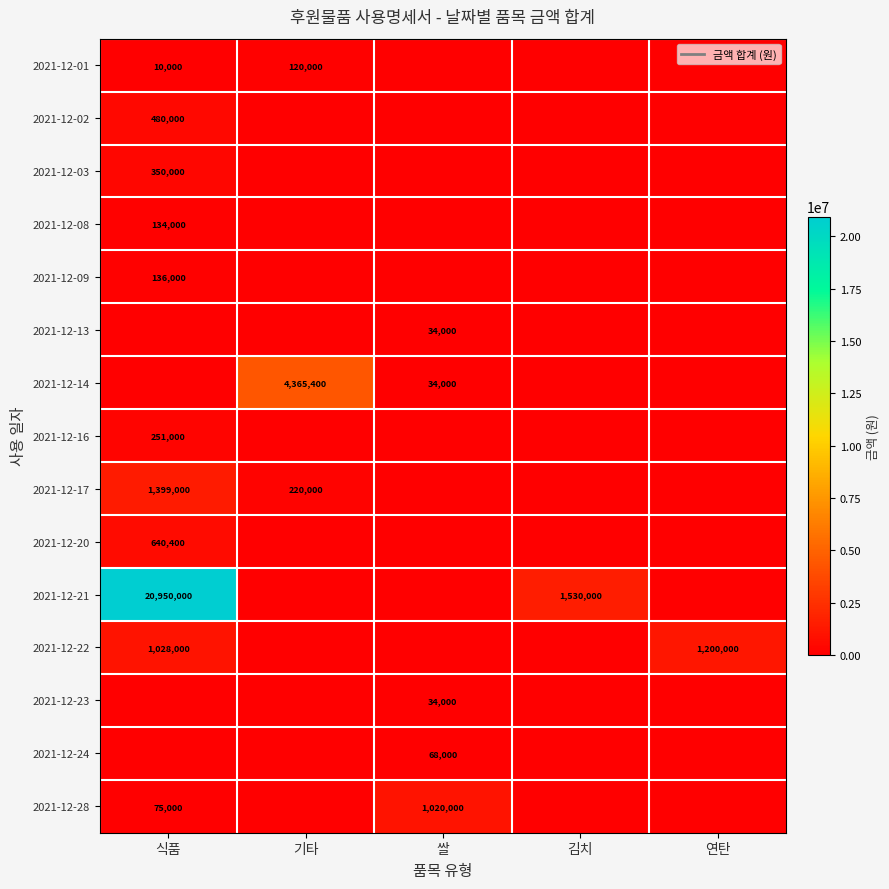

Which label corresponds to the largest value in the chart?

식품